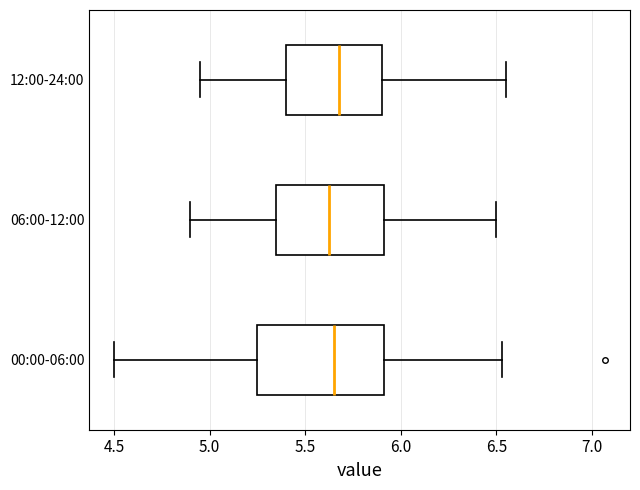

Where does the left whisker of the box for 06:00-12:00 end on the x-axis? The values are not printed on the chart, so give them approximately, as read against the axis.

4.90